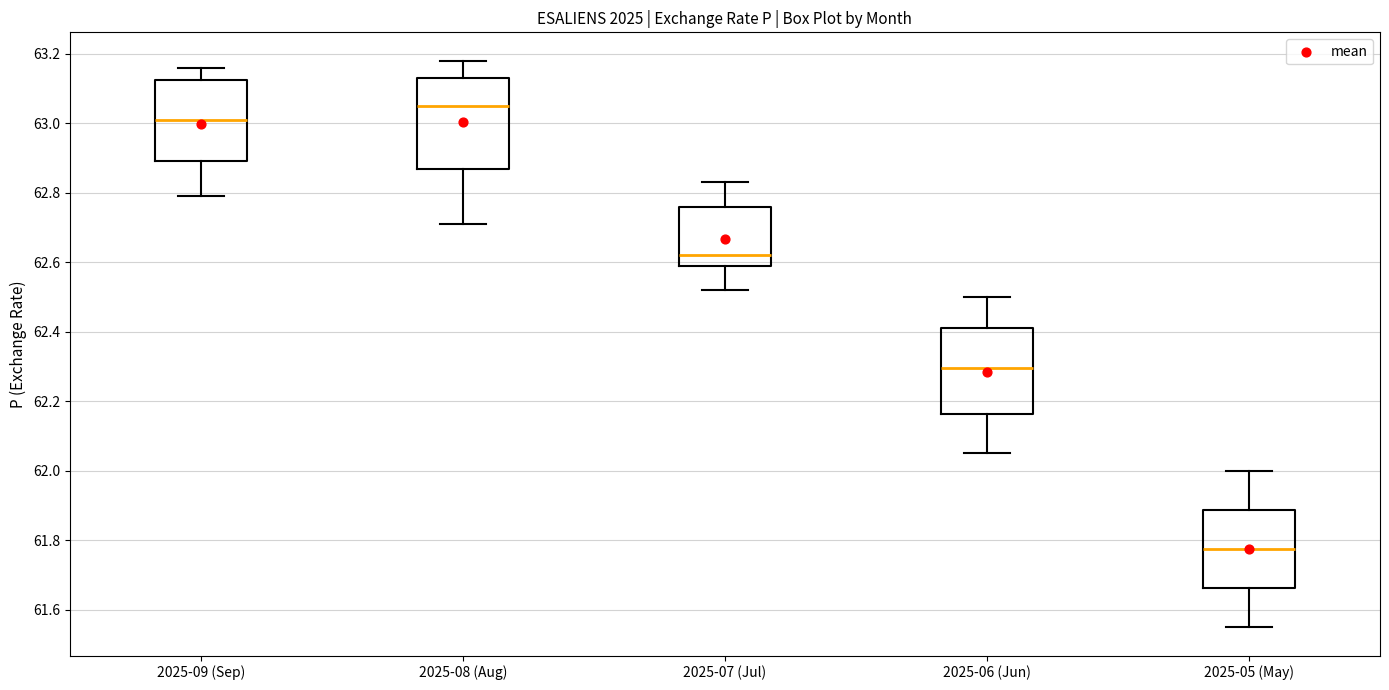

Which box's median line is the highest?

2025-08 (Aug)